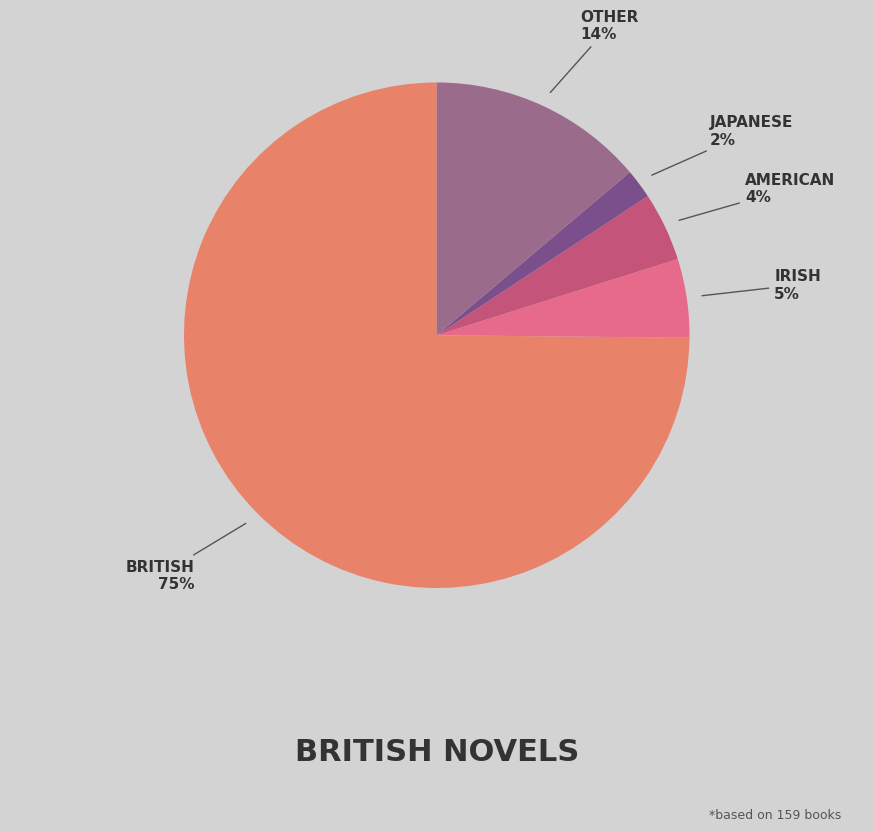

Is there any slice that represents more than half of the pie?

Yes